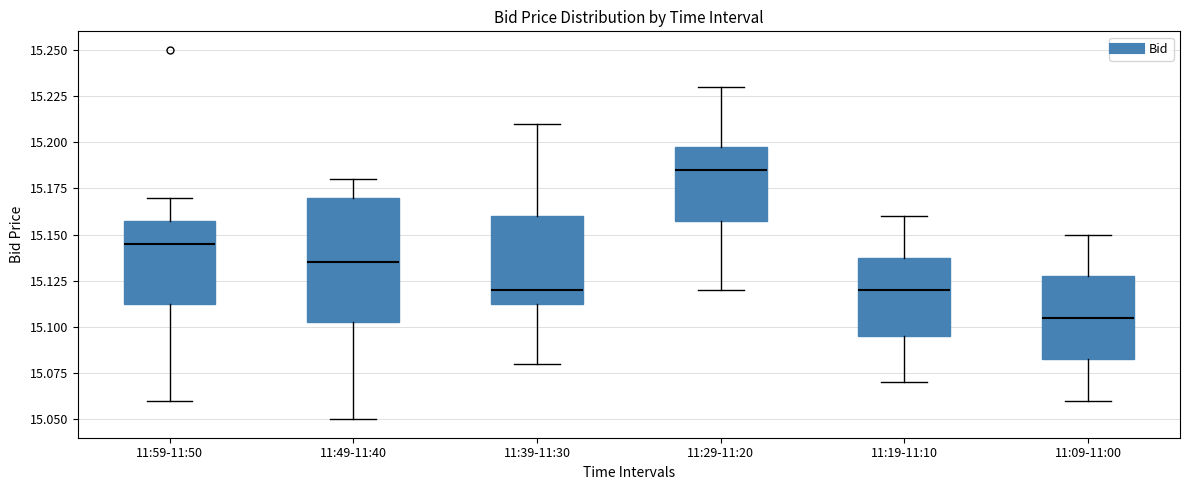

Which box's median line is the lowest?

11:09-11:00